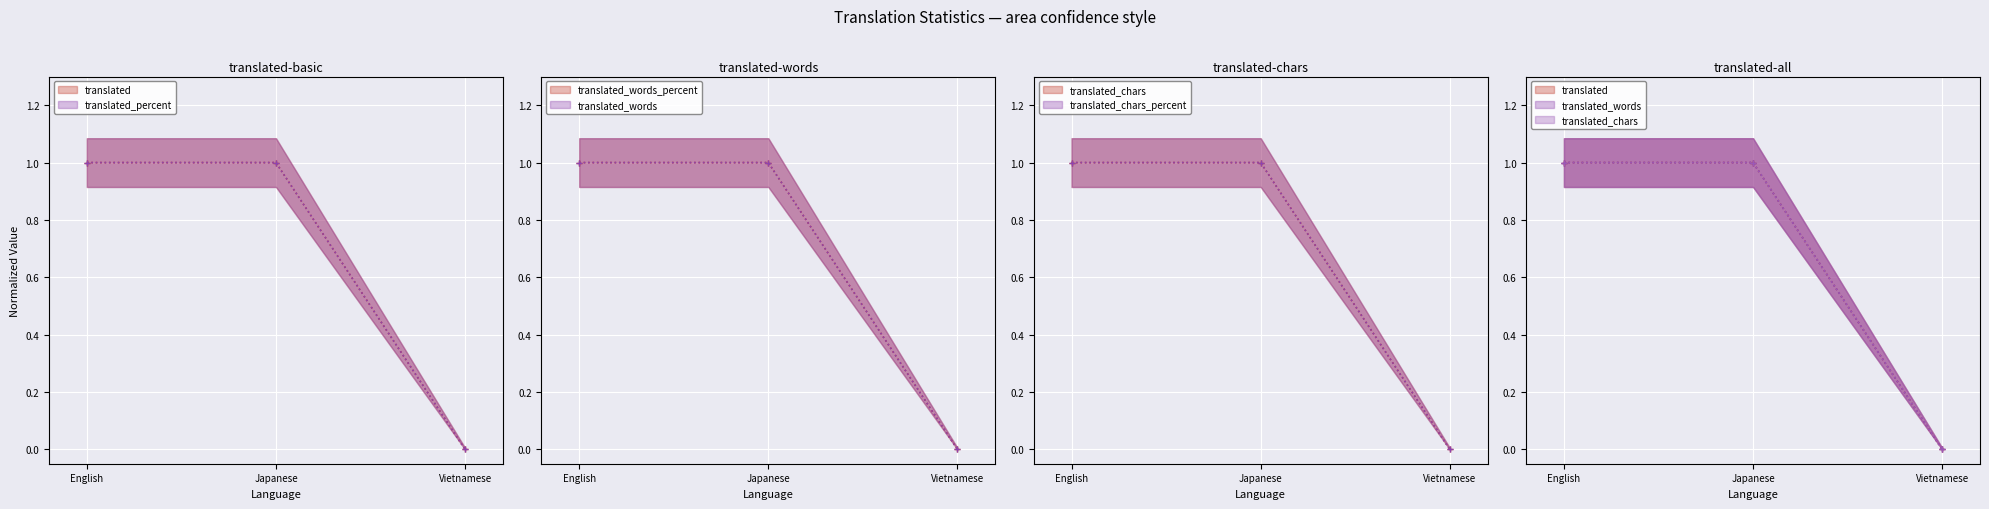

Between Vietnamese and English, which is larger?

English